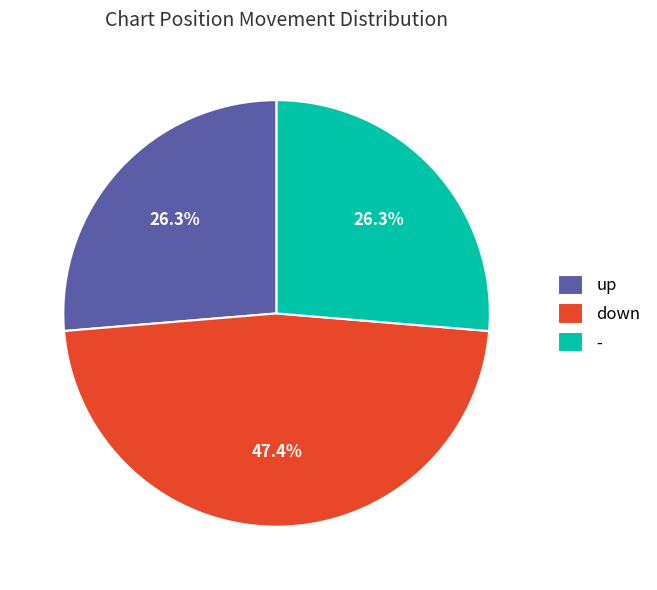

To the nearest percent, what is the difference between the - and down slice percentages?

21%